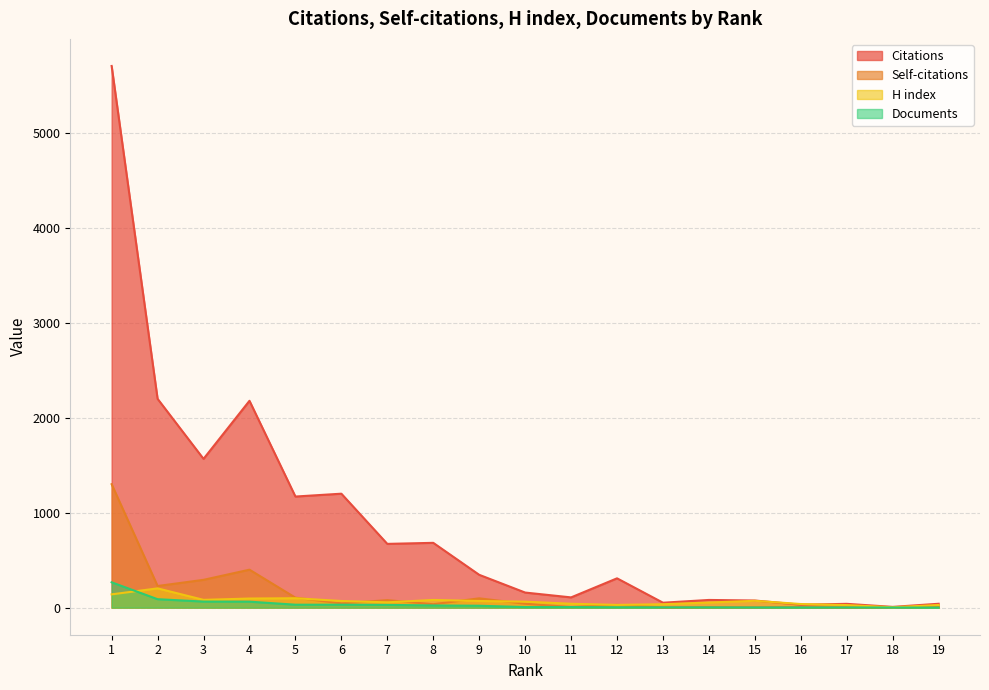

The Citations series shows 107 at 12. True or false?

False